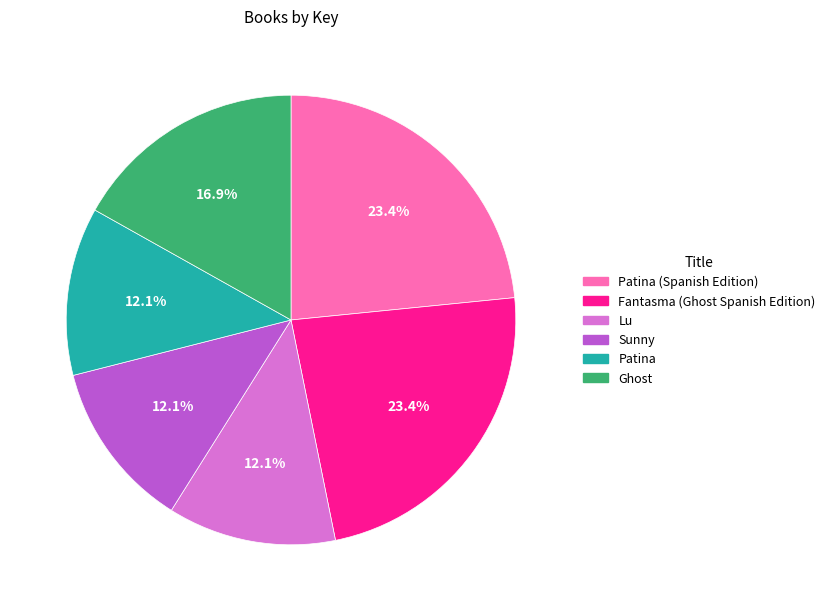

The Patina (Spanish Edition) slice represents 17% of the pie. True or false?

False